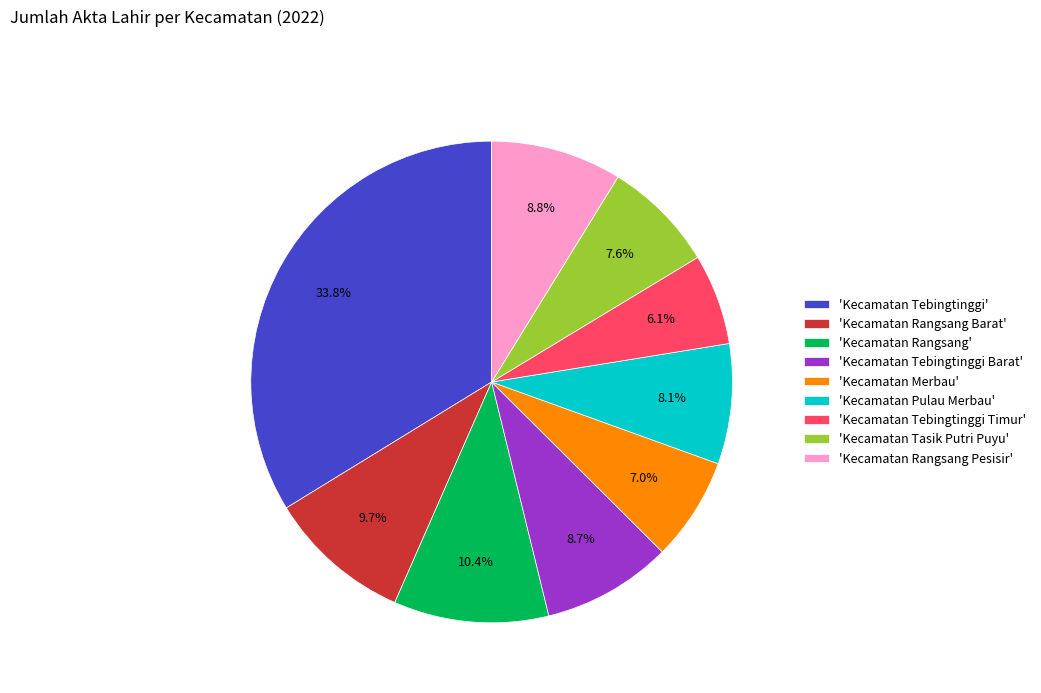

Which has a higher value, 'Kecamatan Rangsang' or 'Kecamatan Tebingtinggi Timur'?

'Kecamatan Rangsang'